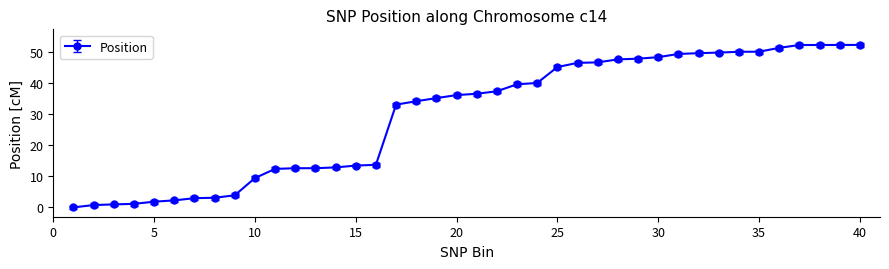

What is the sum of all values?

1184.1